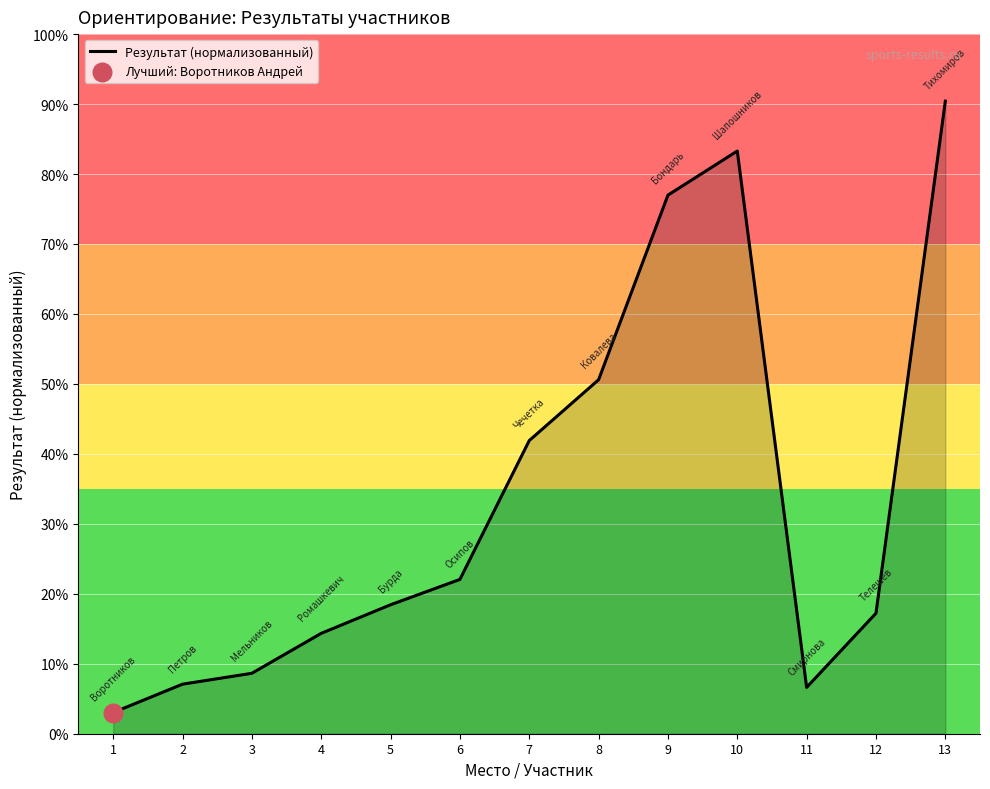

What is the change in value from 1 to 11?

+3.6